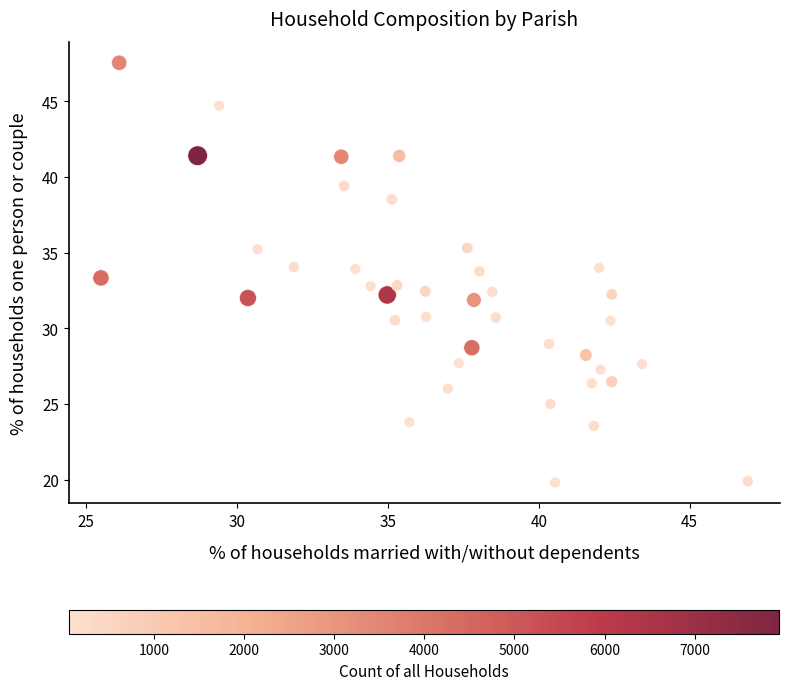

What is the range of X values (max minus min)?

21.4